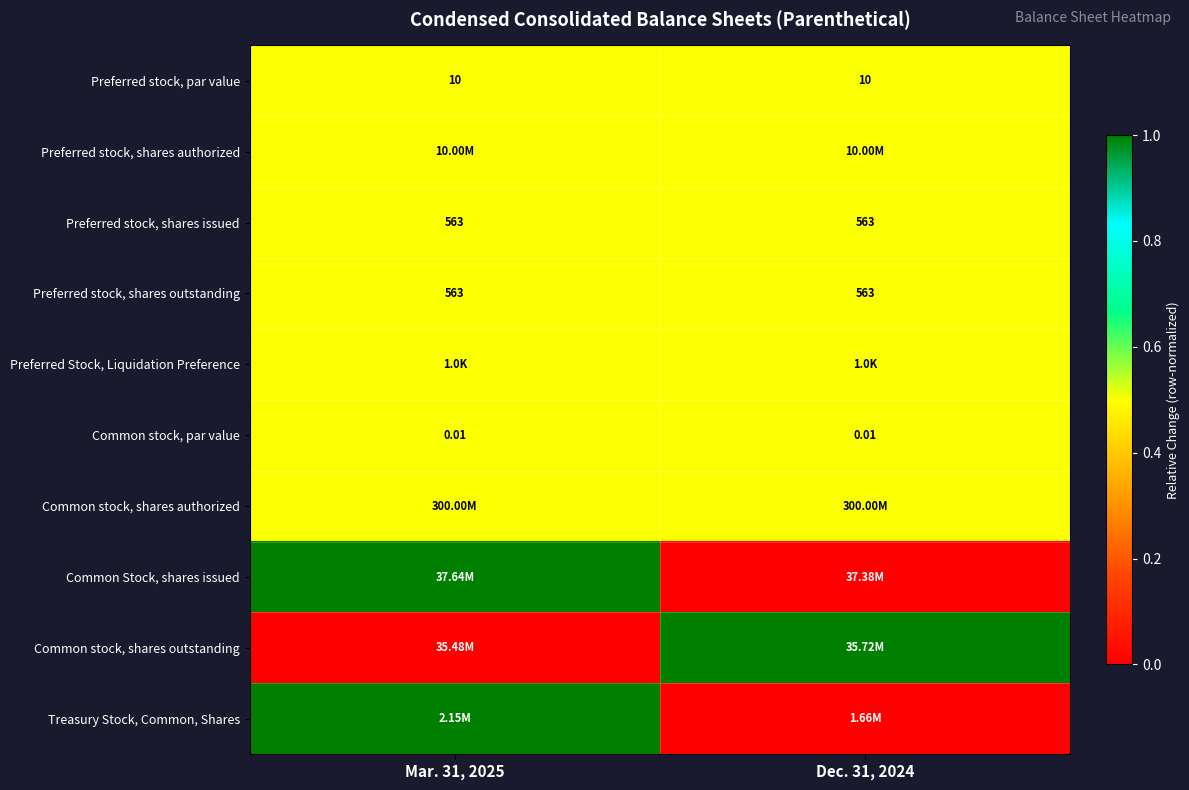

Is the value of Preferred stock, shares outstanding at Dec. 31, 2024 greater than the value of Common stock, par value at Dec. 31, 2024?

Yes